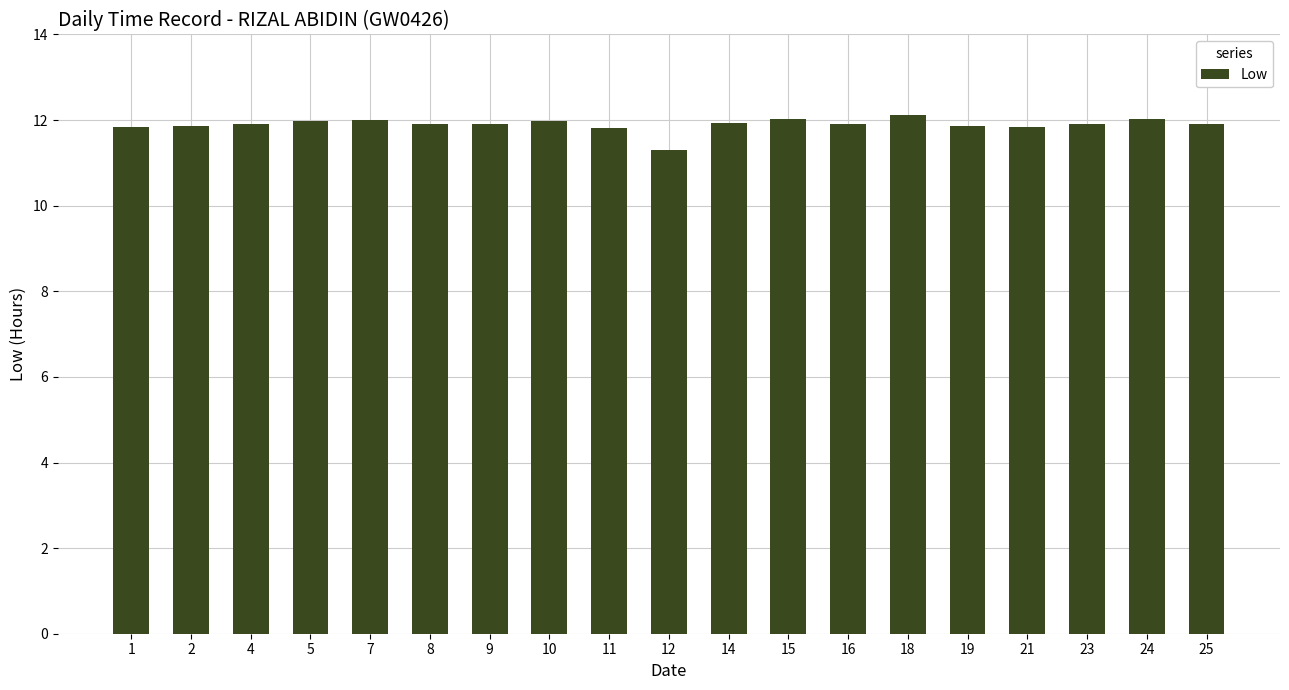

What is the average value?

11.9